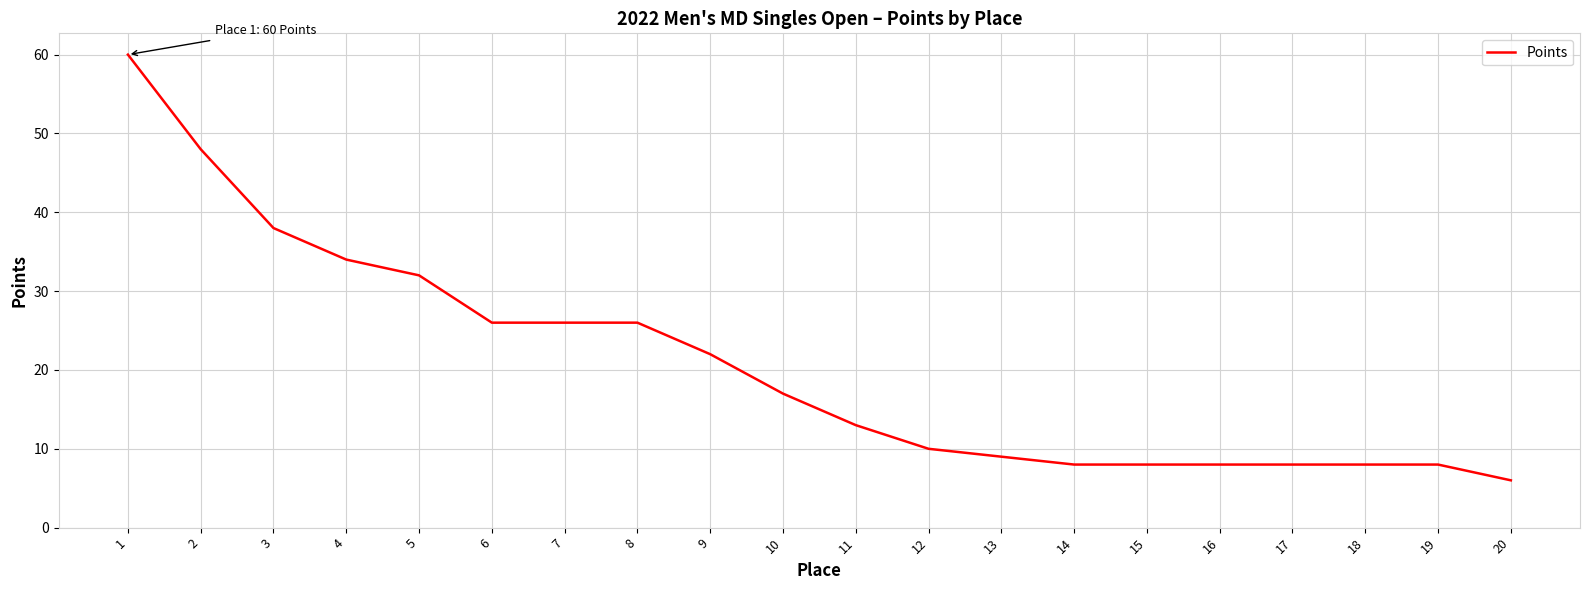

True or false: the data shows 3 at 19.

False